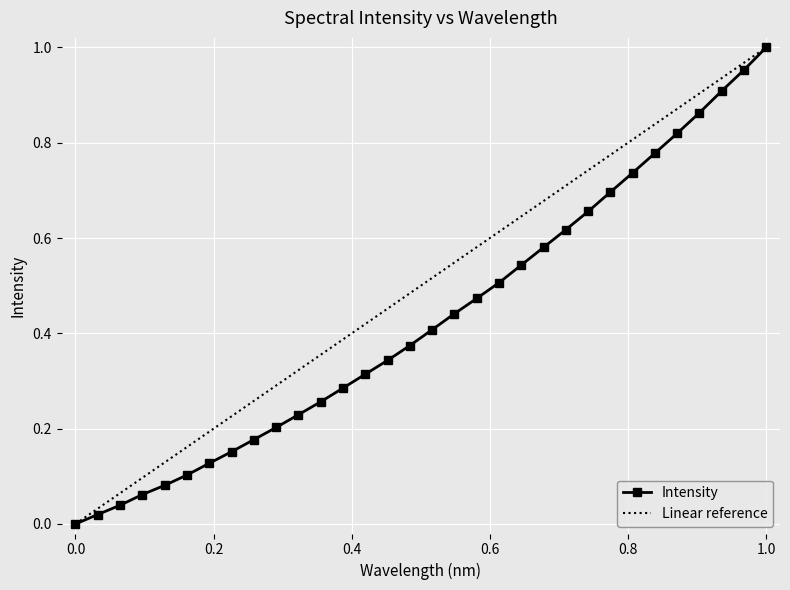

How many data points does each series have?

32